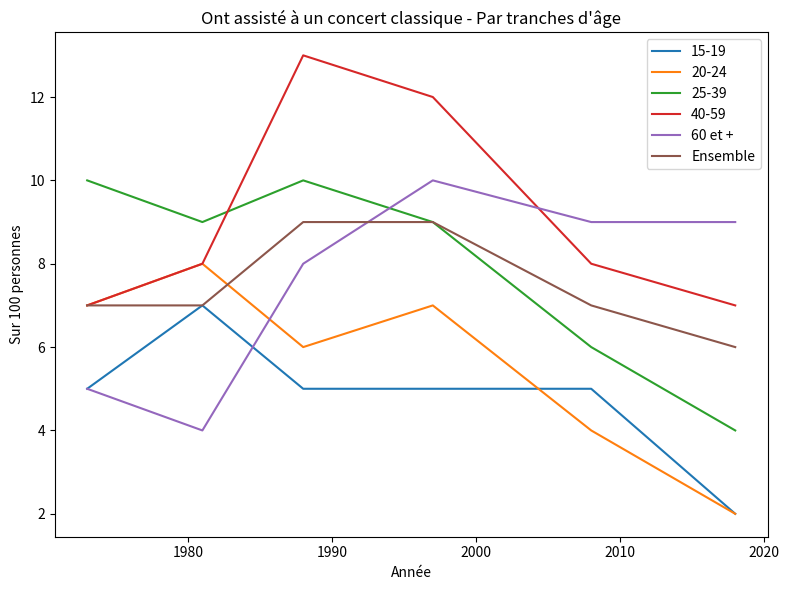

Which series has the largest total across all categories?

40-59